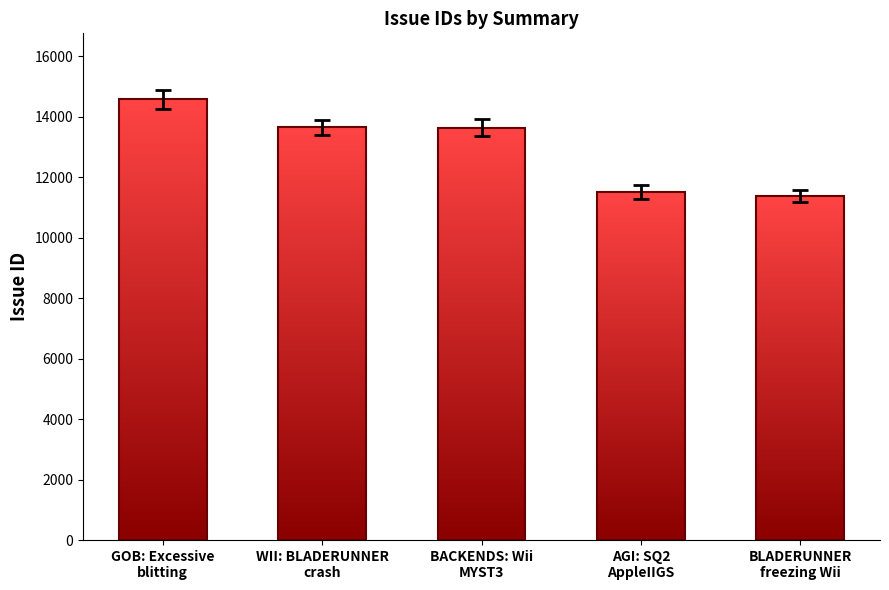

The chart shows a value of 13660 at WII: BLADERUNNER
crash. True or false?

True